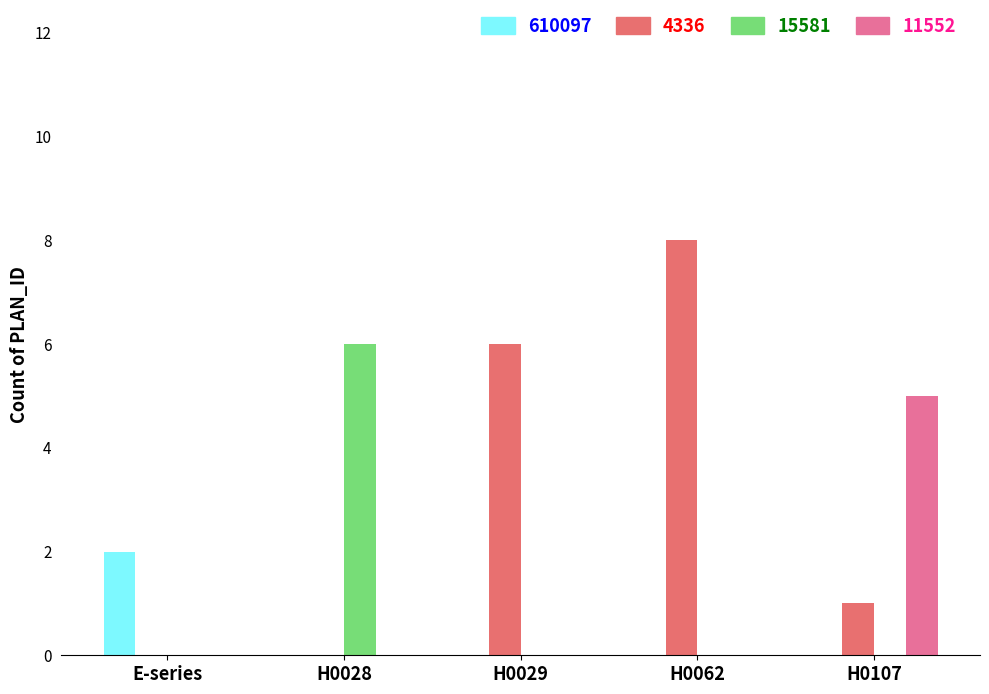

Between H0028 and H0107, which series saw the biggest shift?

15581